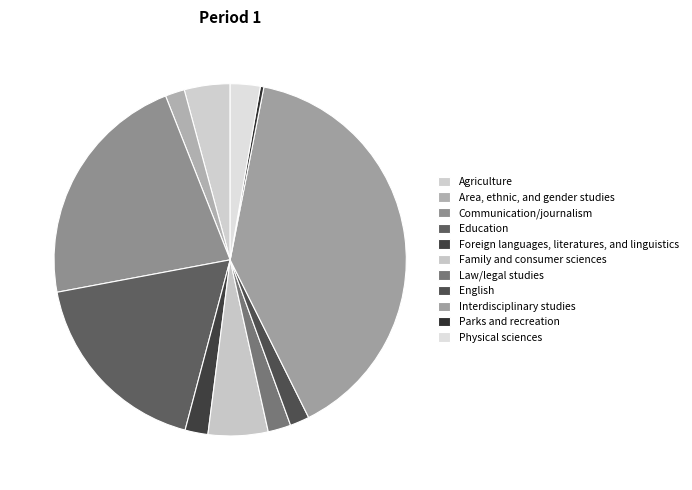

How many slices are in this pie chart?

11